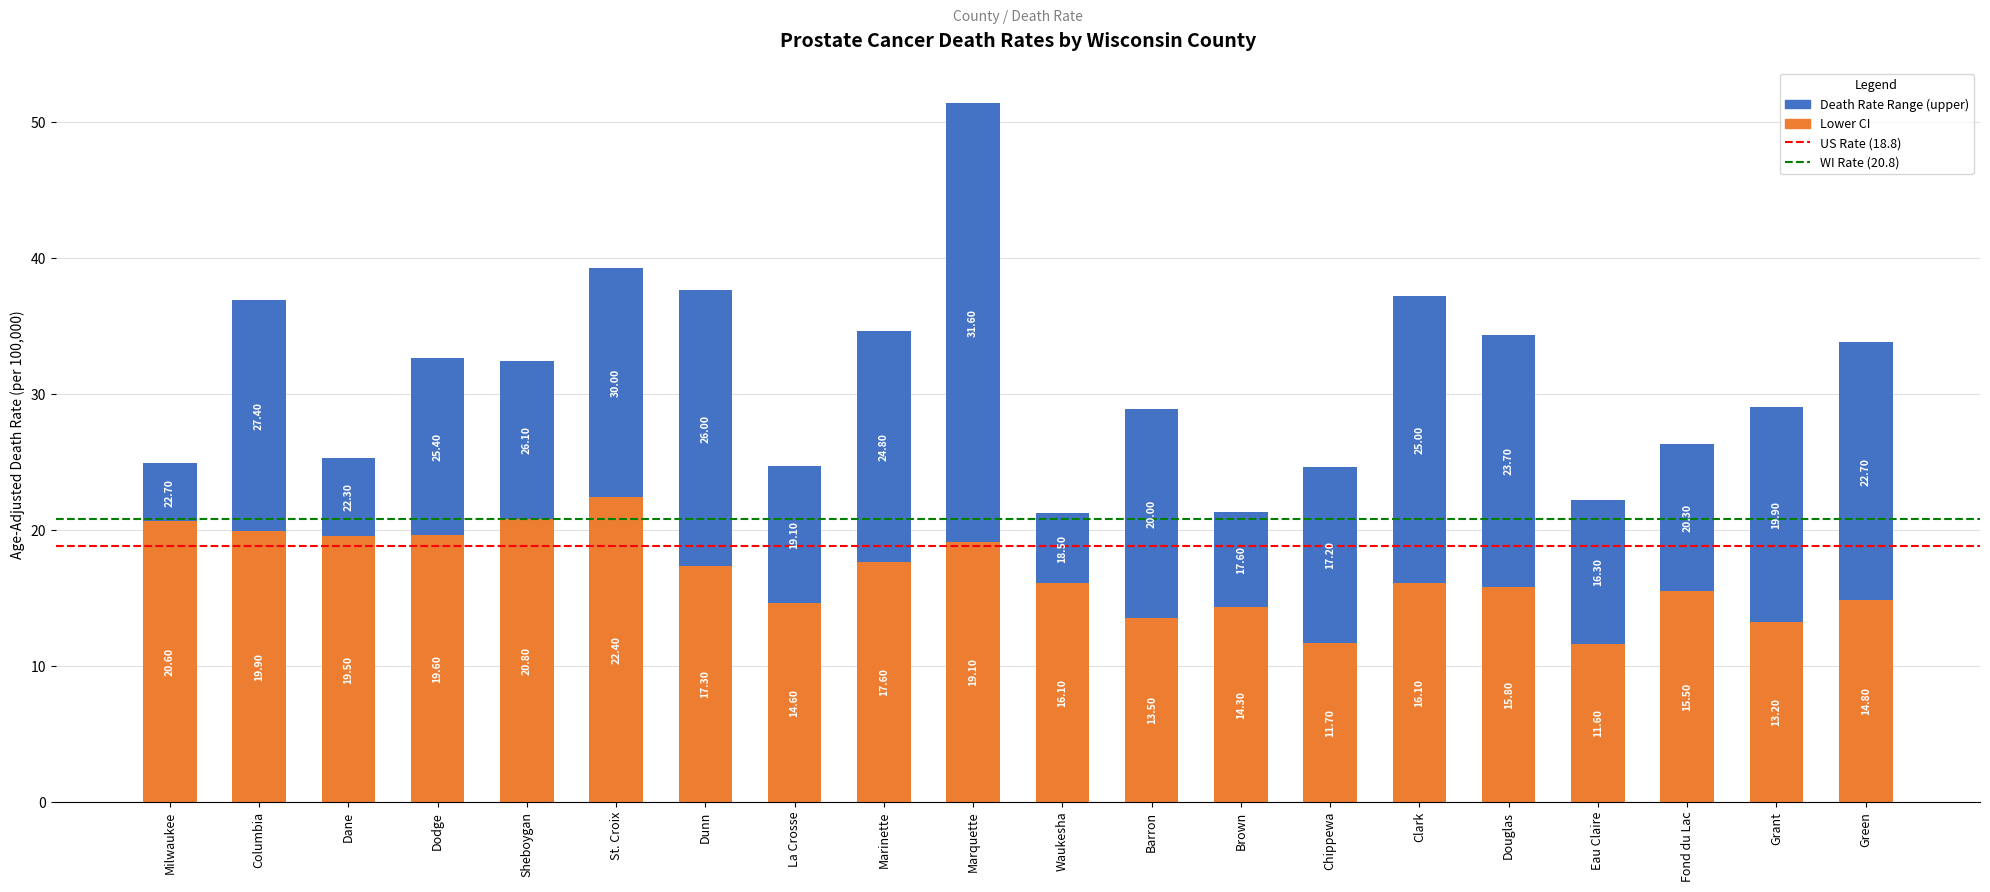

What is the total value across all series at Columbia?

36.9